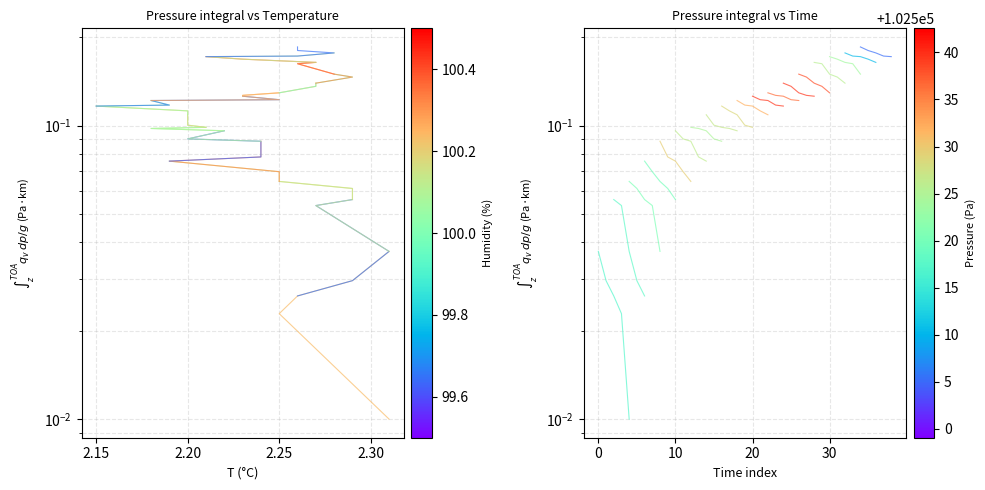

The value at 2.20 is 0.0. True or false?

False